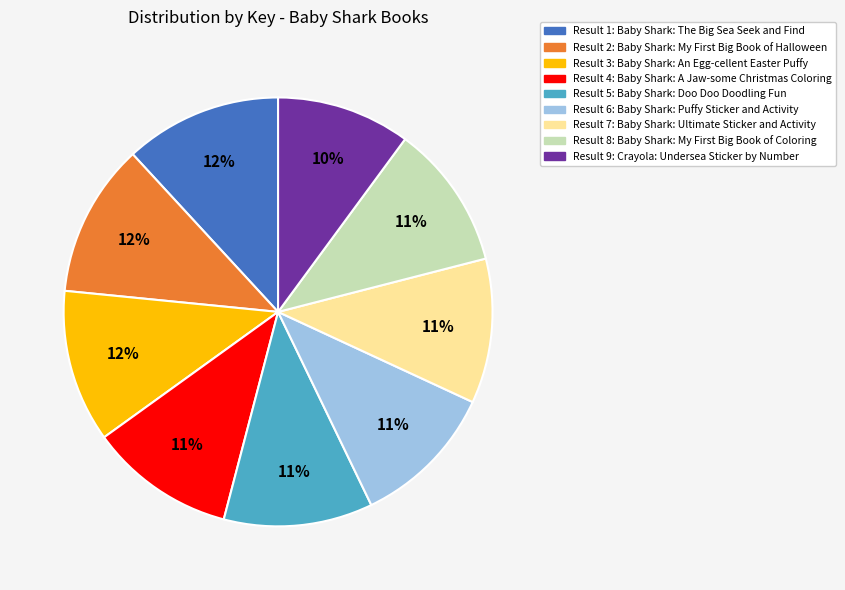

Does any single category account for the majority?

No